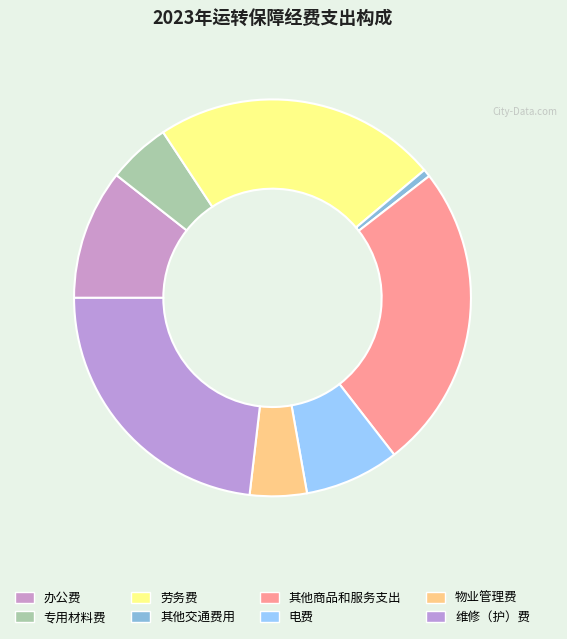

How many segments does this pie chart have?

8